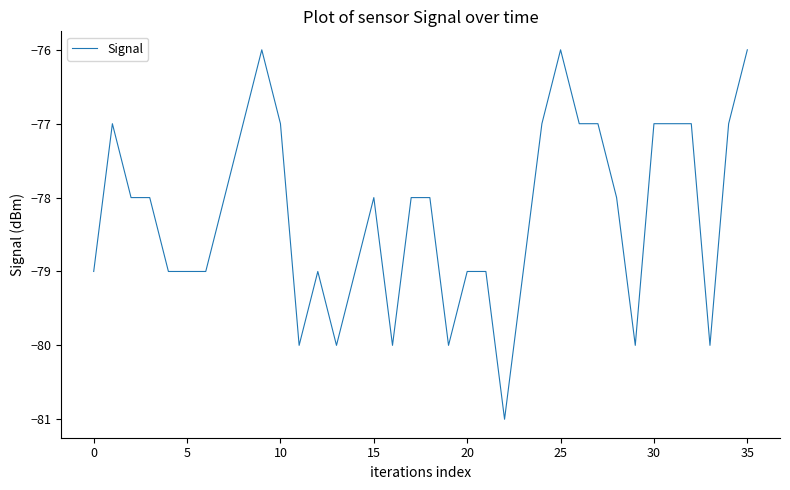

True or false: there are more than 1 points higher than both neighbors.

True